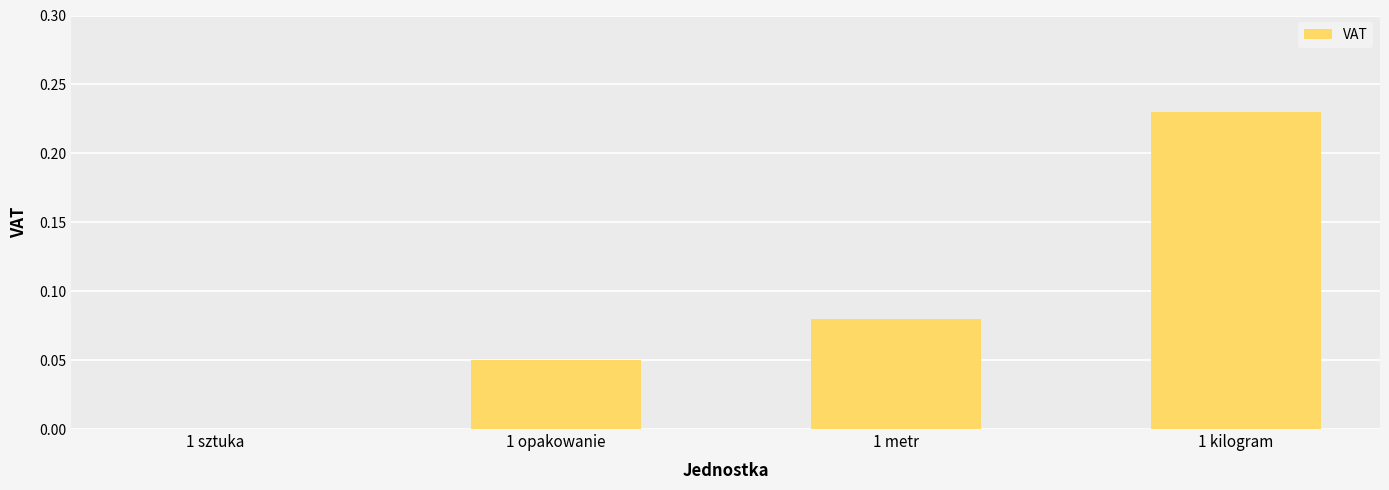

What is the change in value from 1 sztuka to 1 metr?

+0.1